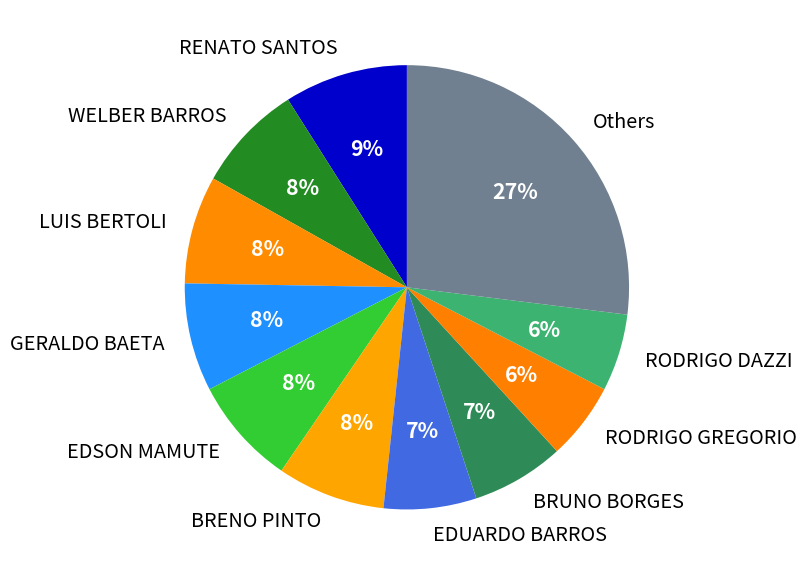

True or false: BRUNO BORGES accounts for 18% of the total.

False